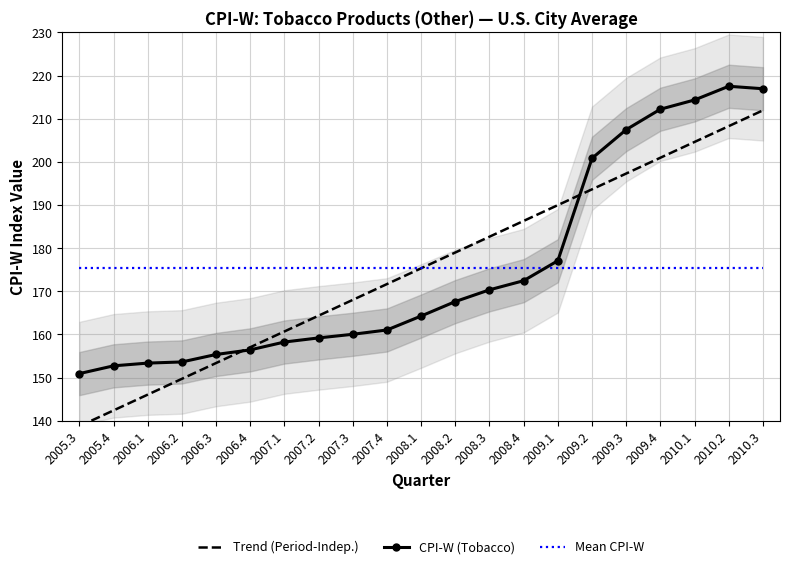

Between 2006.1 and 2009.3, which series saw the biggest shift?

CPI-W (Tobacco)